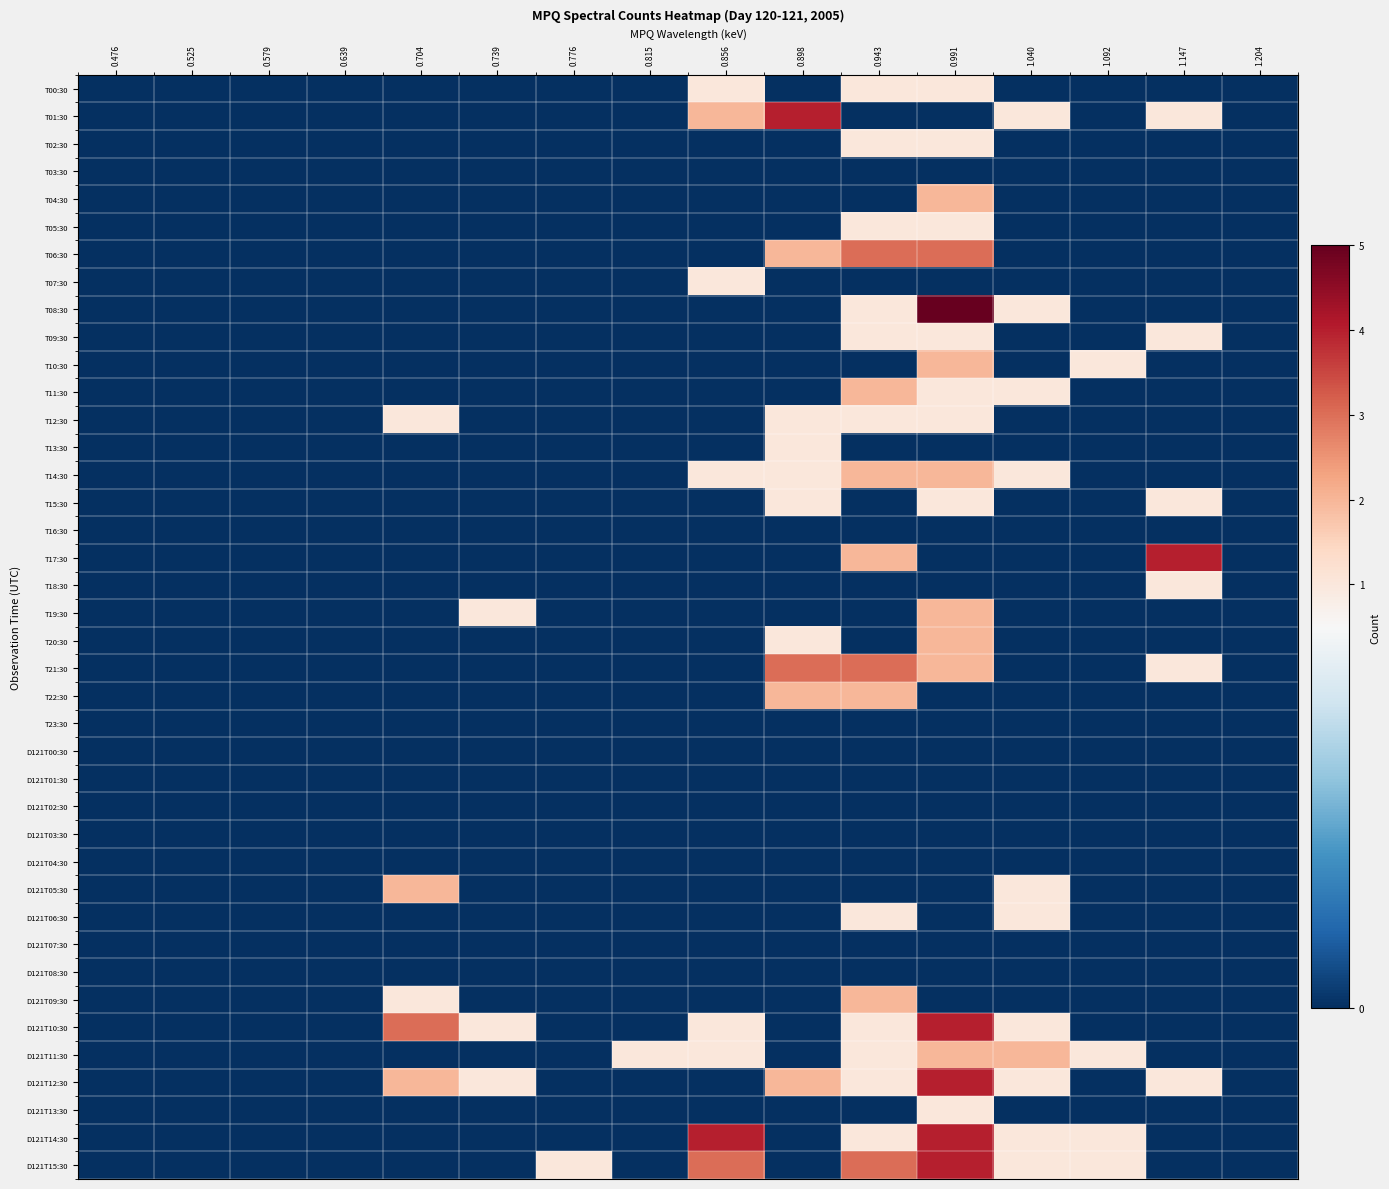

How many distinct data groups are displayed?

40